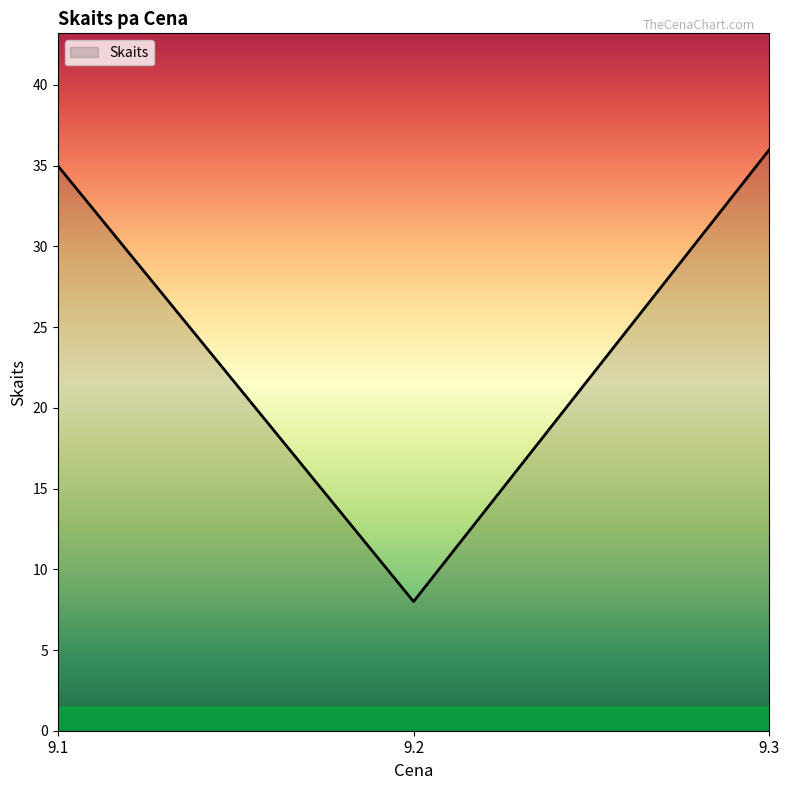

List the labels in order of value, largest first.

9.3, 9.1, 9.2